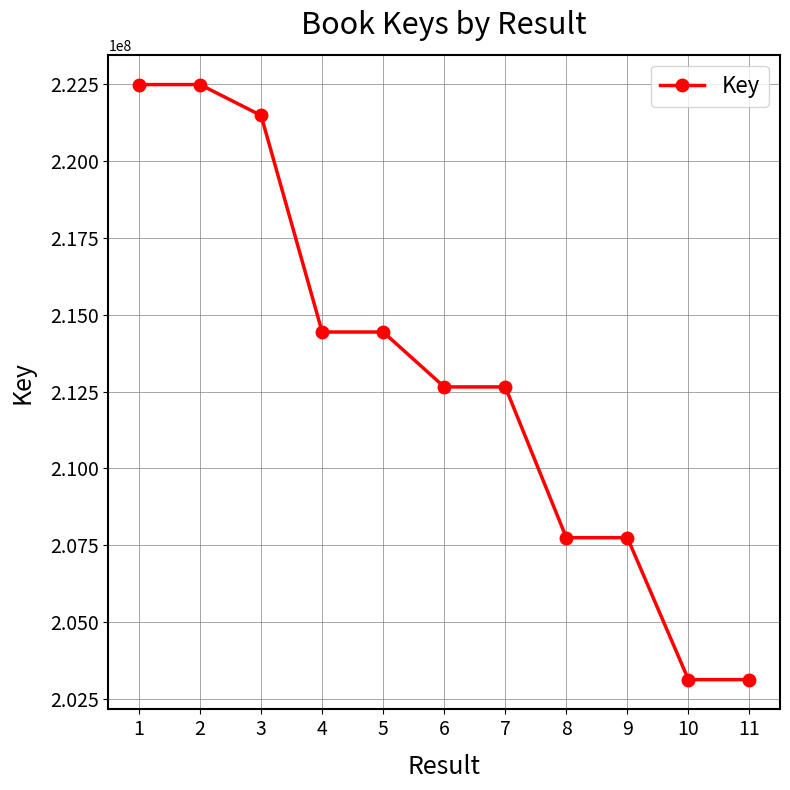

What is the minimum value shown in the chart?

203121602